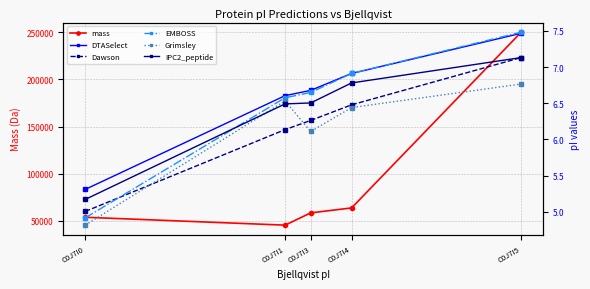

Is it true that DTASelect equals 6.7 at C0J7I3?

True